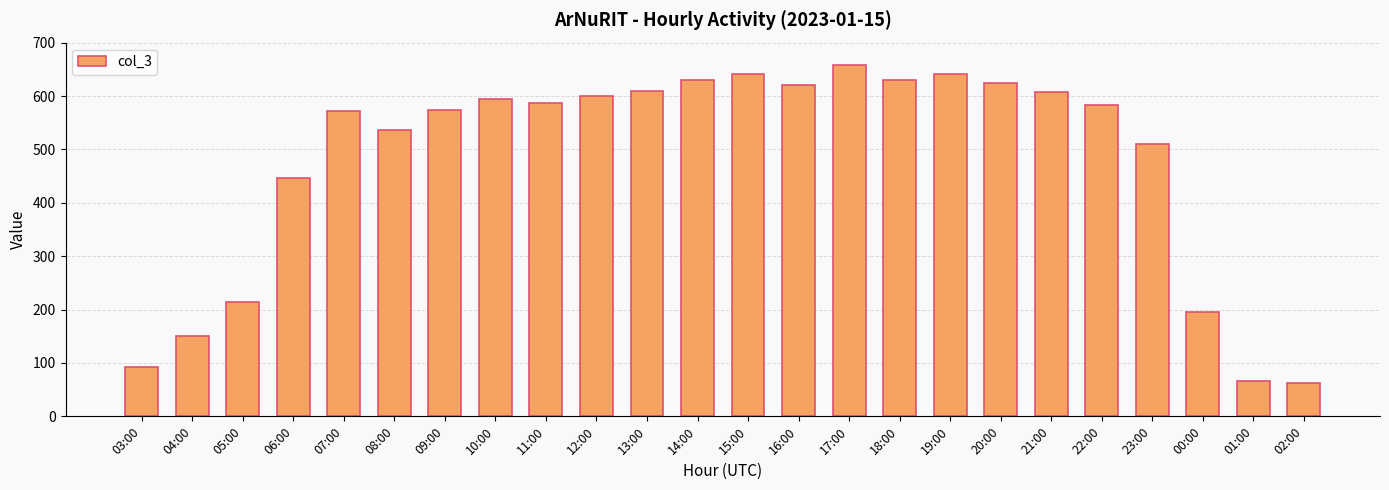

Are the bars horizontal?

No